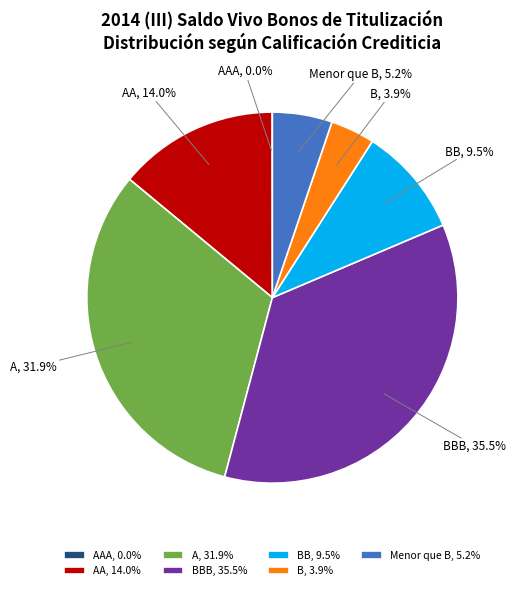

Between A and AA, which is larger?

A